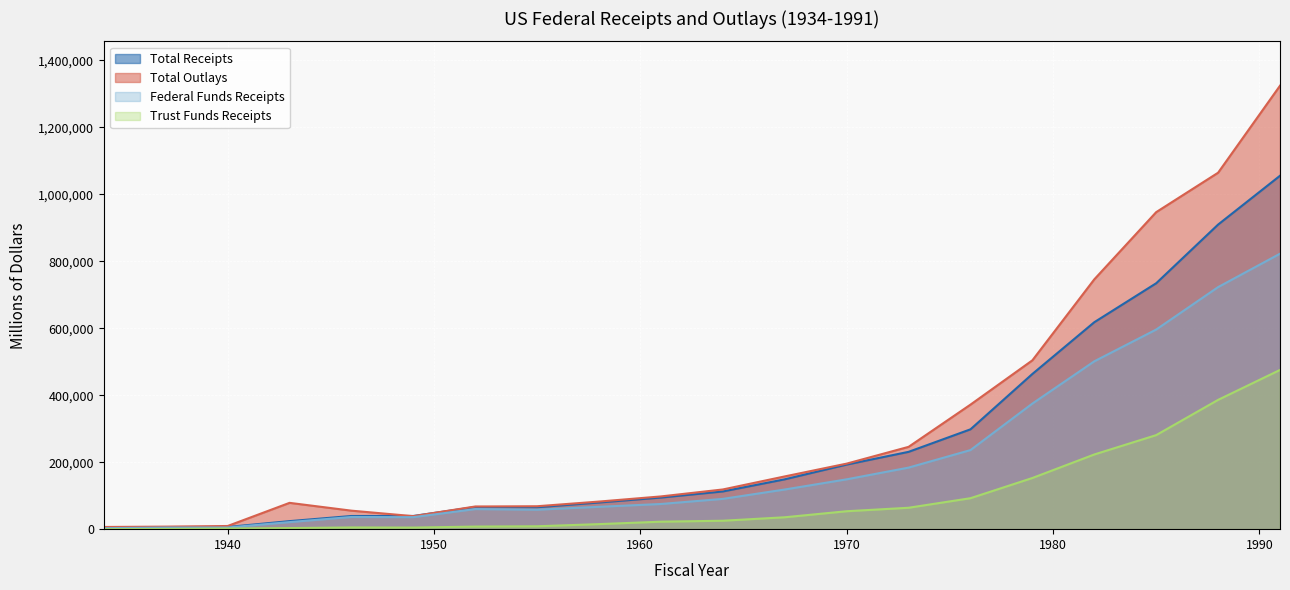

Which series has the widest spread of values?

Total Outlays